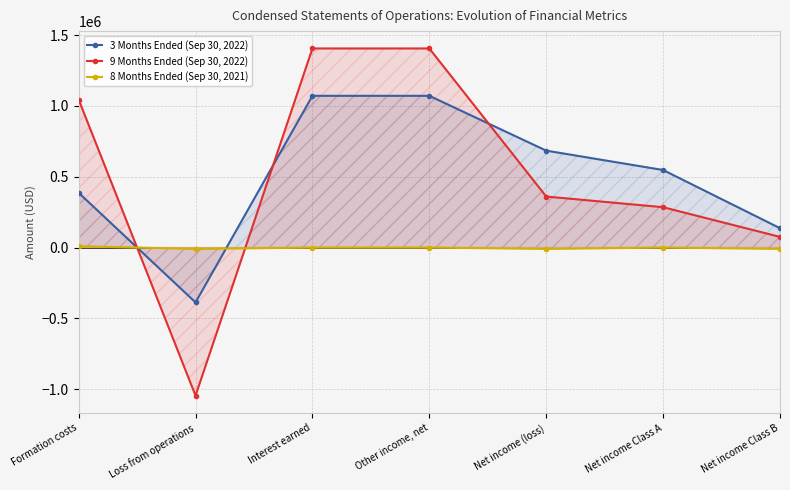

What is the average value of the 8 Months Ended (Sep 30, 2021) series?

-2691